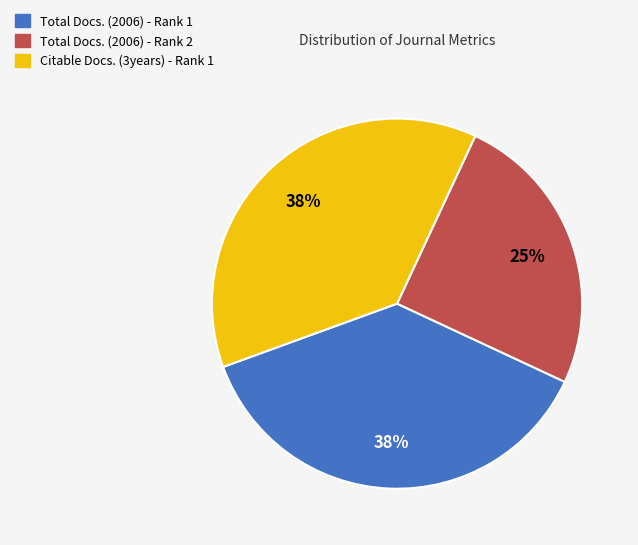

Which has a higher value, Citable Docs. (3years) - Rank 1 or Total Docs. (2006) - Rank 2?

Citable Docs. (3years) - Rank 1